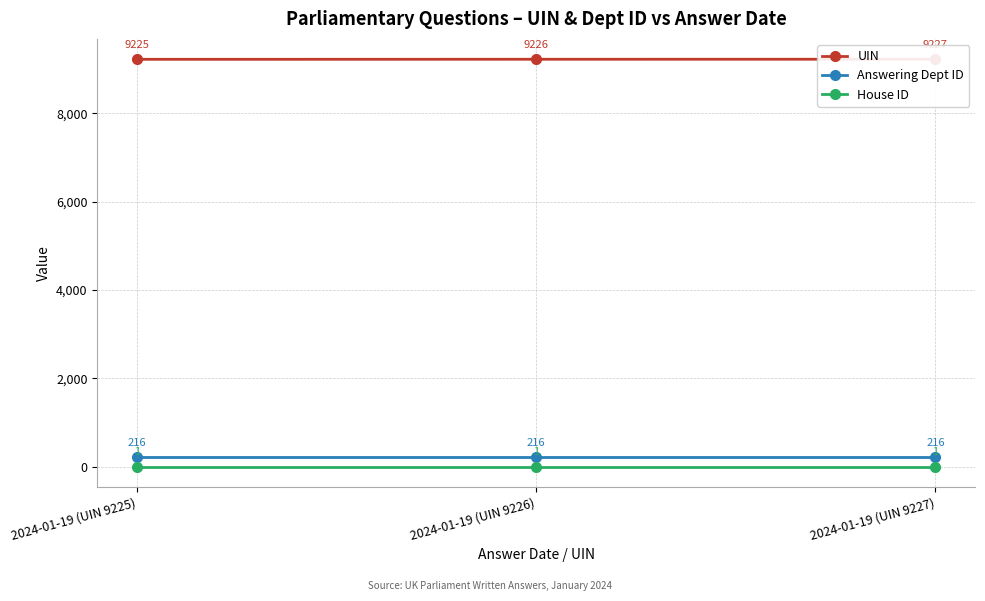

What is the highest value of the Answering Dept ID series?

216